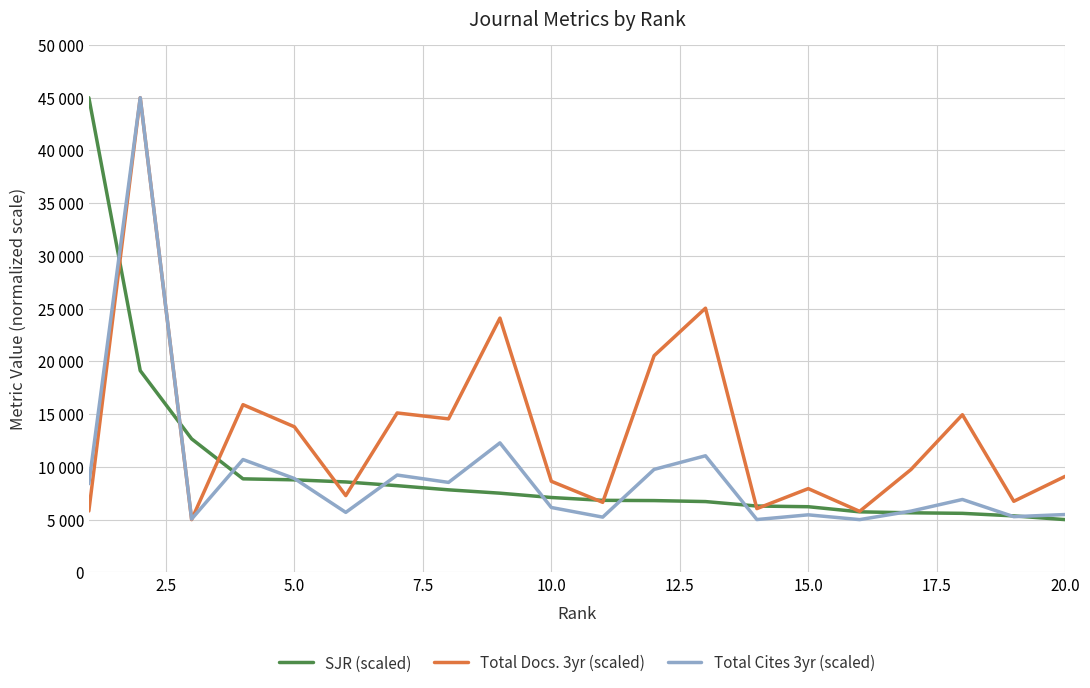

Does the chart display data point markers on the line(s)?

No